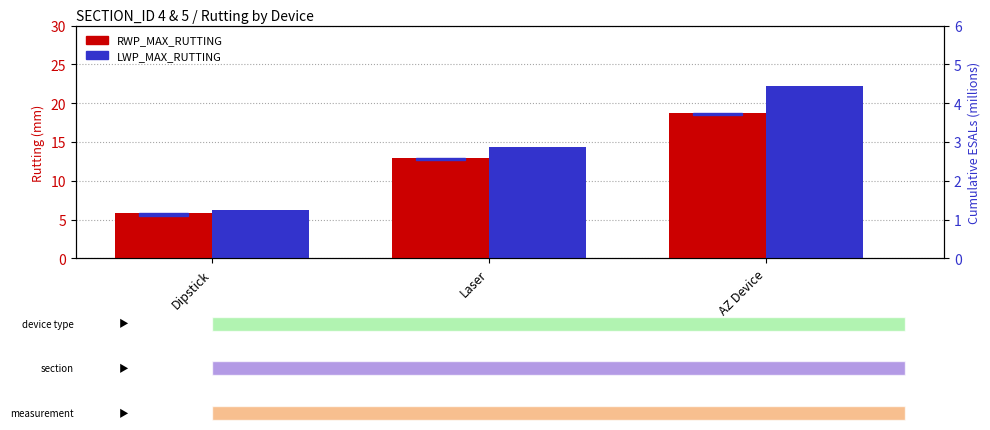

What are all the series names shown in the legend?

RWP_MAX_RUTTING, LWP_MAX_RUTTING